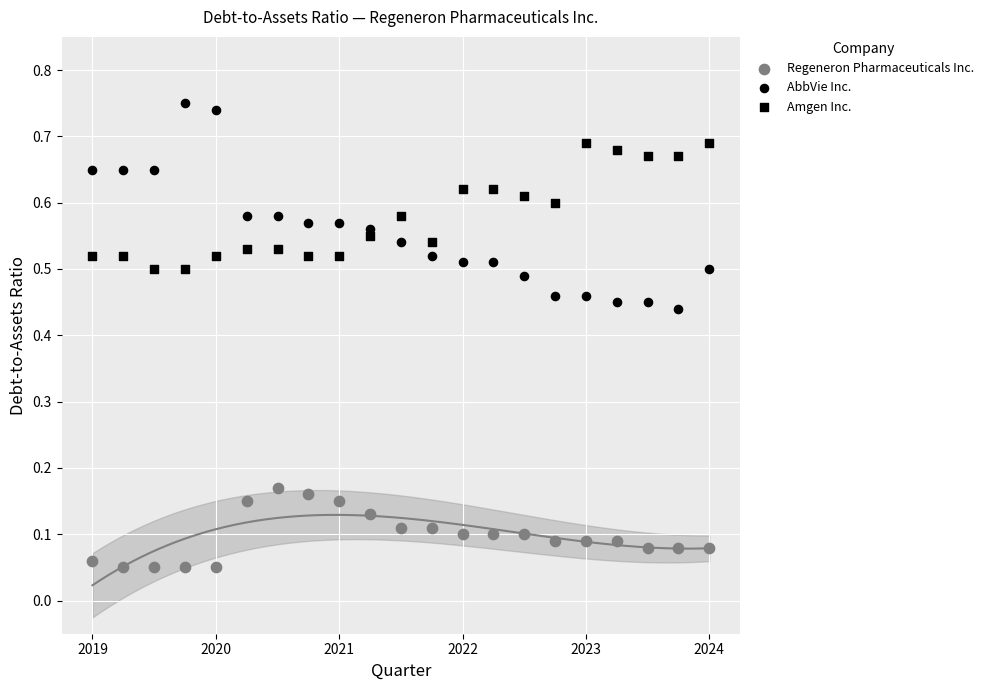

How many data points are displayed?

63